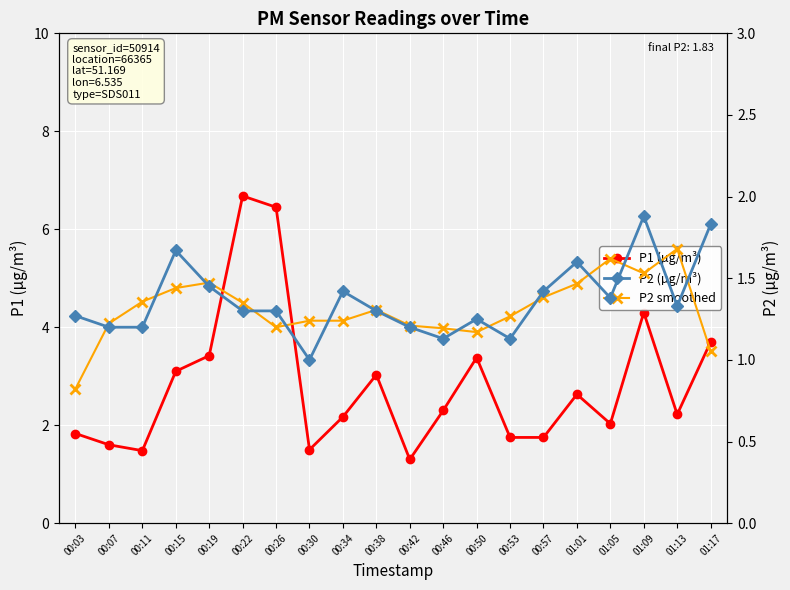

Which series has the largest total across all categories?

P1 (µg/m³)